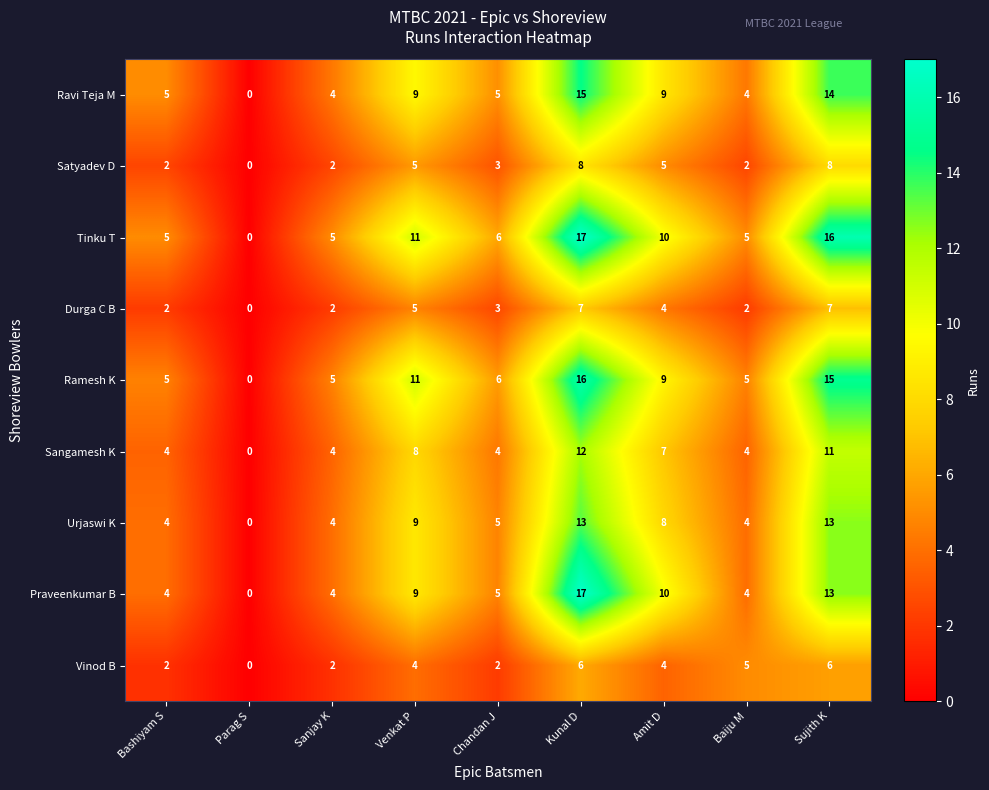

The value of Ravi Teja M at Venkat P is 5. True or false?

False